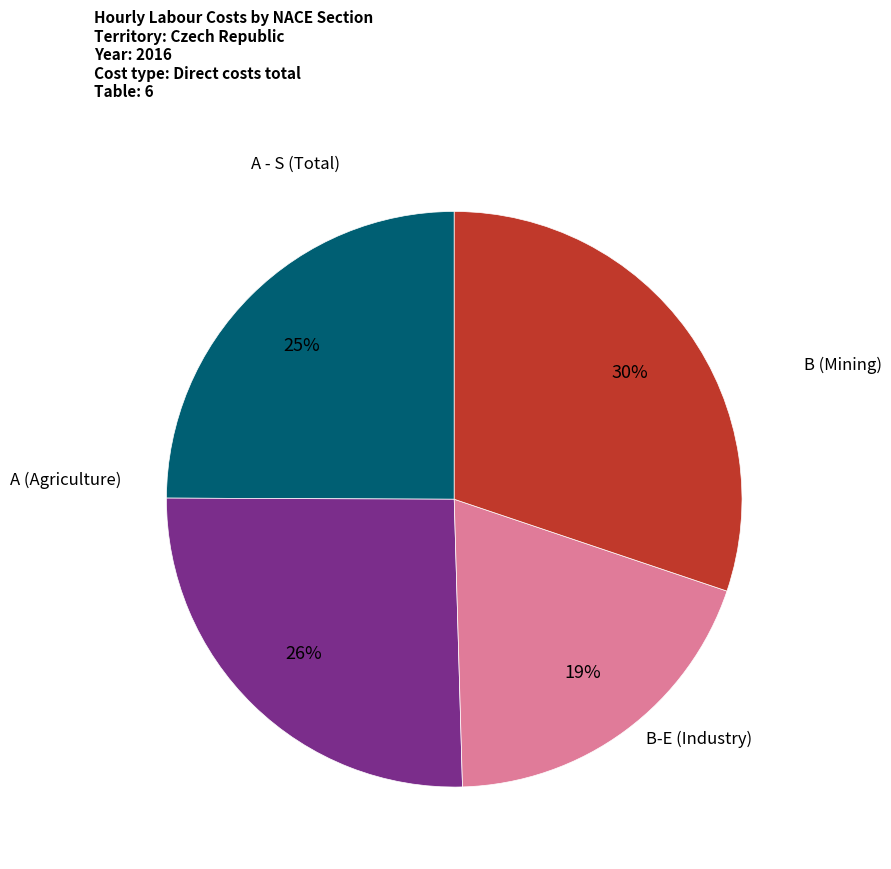

How many segments does this pie chart have?

4